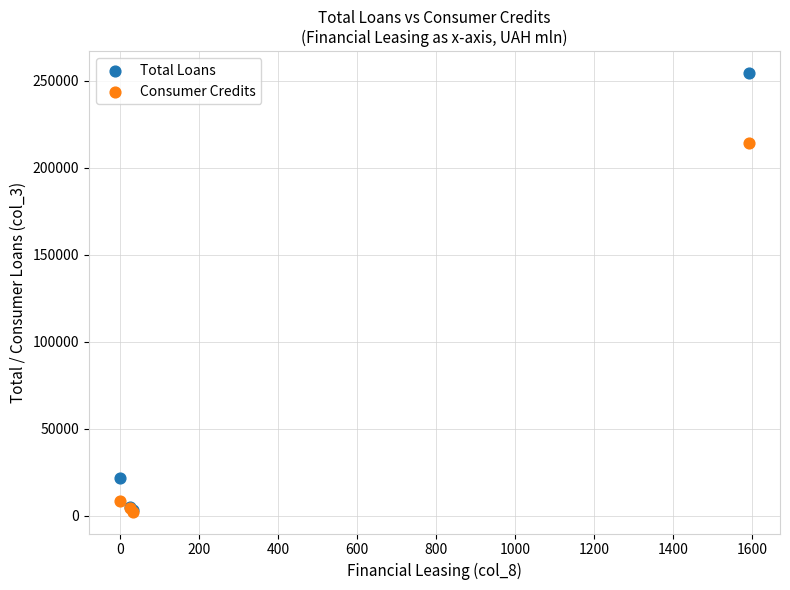

In the Total Loans series, what Y value is closest to 128858?

21471.1